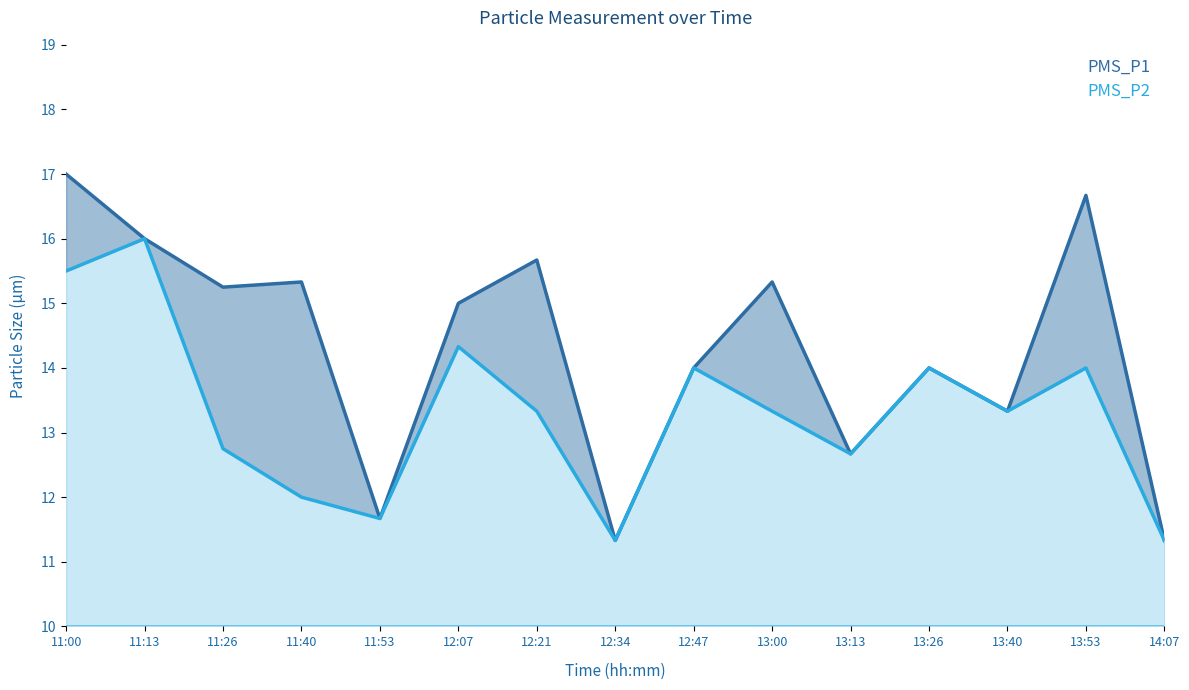

The PMS_P1 series shows 3.4 at 11:40. True or false?

False